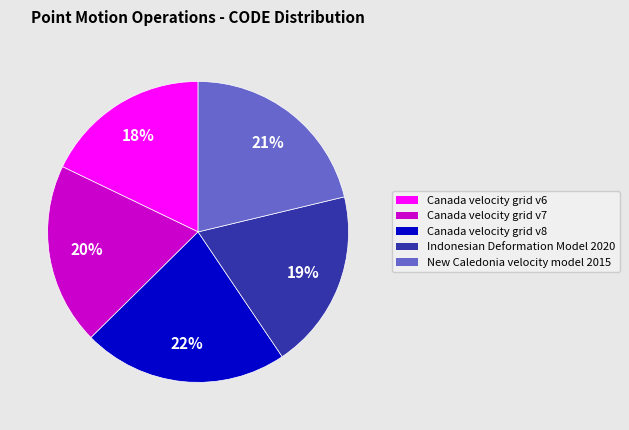

Combined, do Canada velocity grid v7 and New Caledonia velocity model 2015 account for over 50%?

No